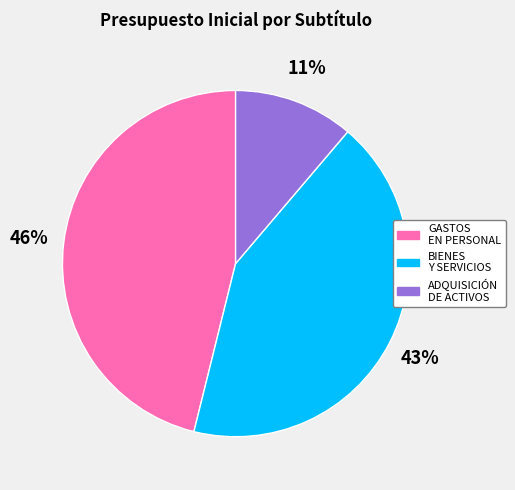

To the nearest percent, what is the difference between the largest and smallest slice percentages?

35%